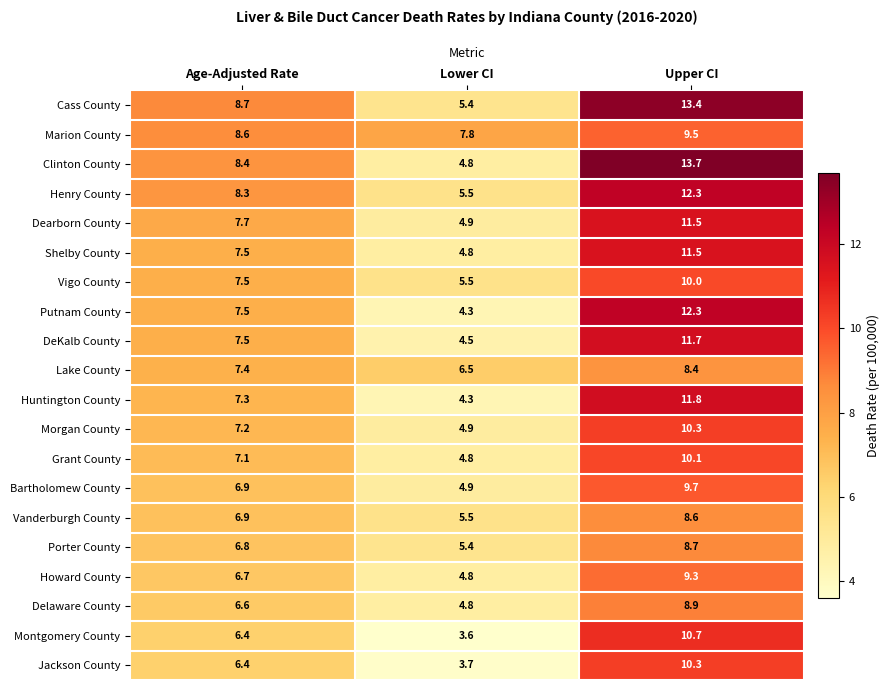

What is the difference between the Dearborn County values at Age-Adjusted Rate and Lower CI?

2.8